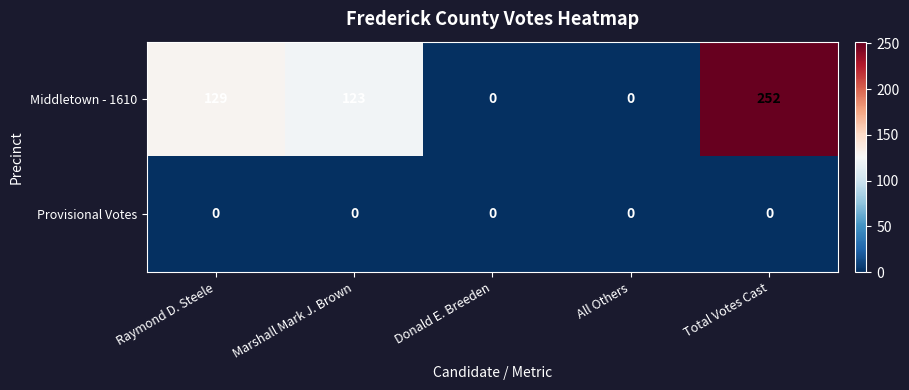

What is the average value of the Middletown - 1610 series?

101